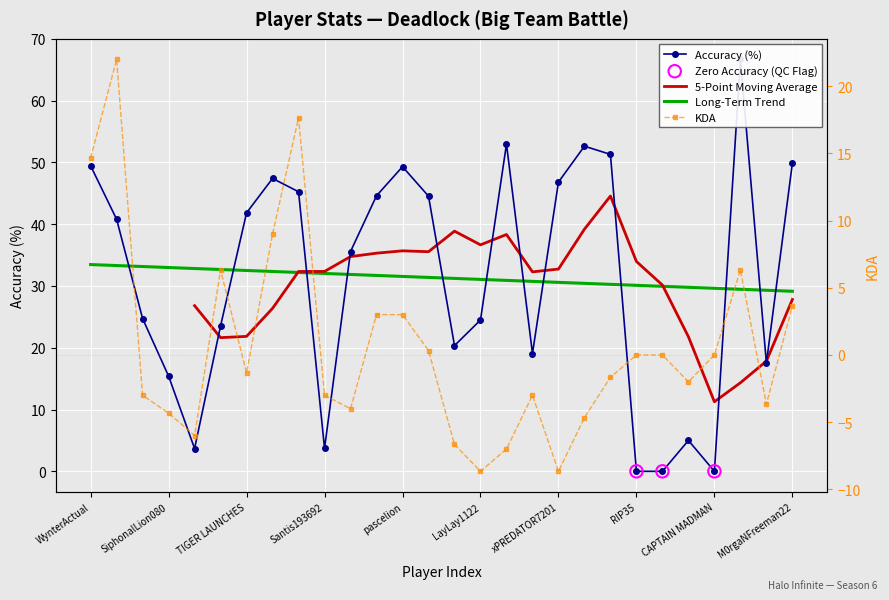

Is the value of Accuracy at KloudXx greater than the value of KDA at POPPEDCHEEKS?

Yes